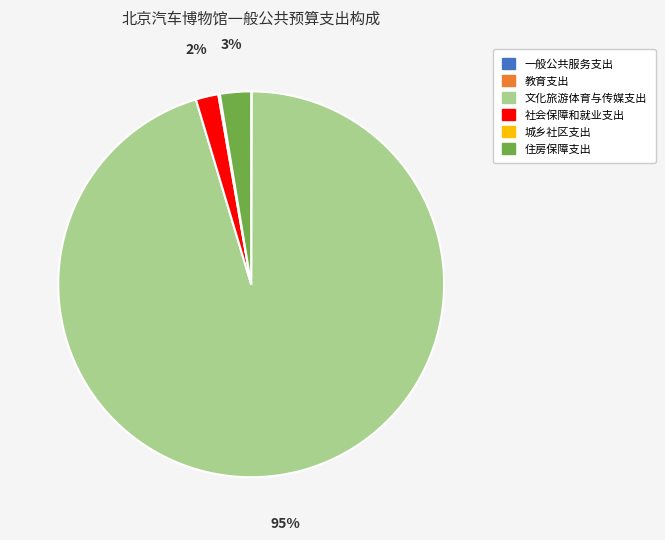

What is the largest slice in the pie chart?

文化旅游体育与传媒支出